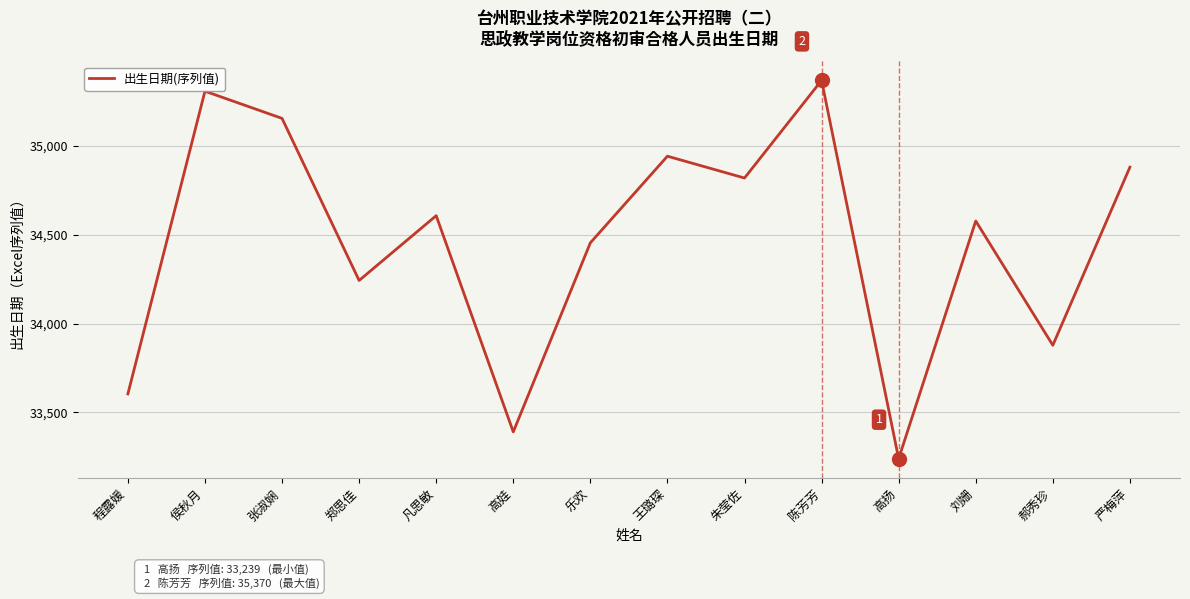

At which category does the data reach its first local valley?

郑思佳